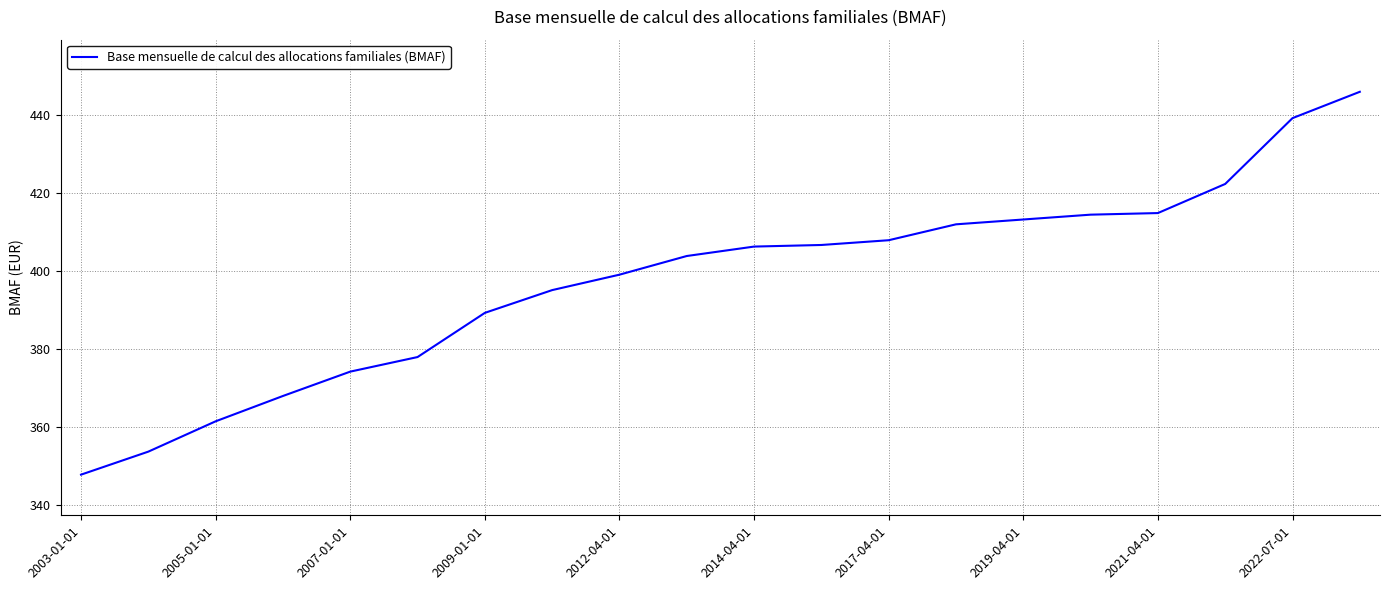

How many lines are shown in the chart?

1